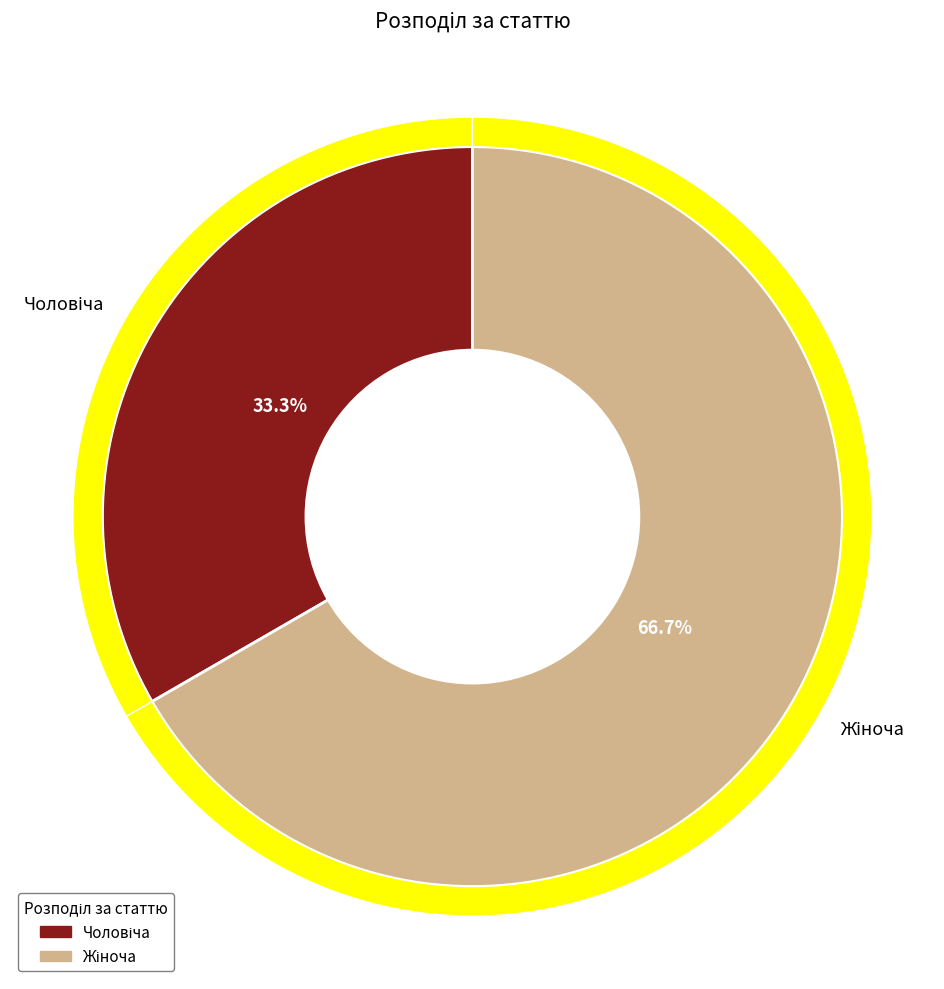

What percentage is the Жіноча slice, to the nearest percent?

67%